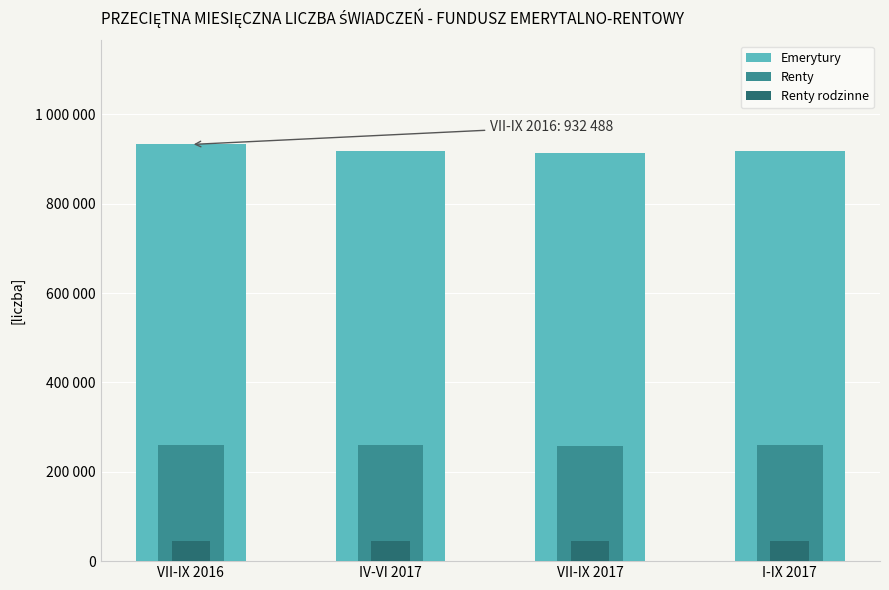

Is the value of Renty rodzinne at I-IX 2017 greater than the value of Emerytury at VII-IX 2016?

No